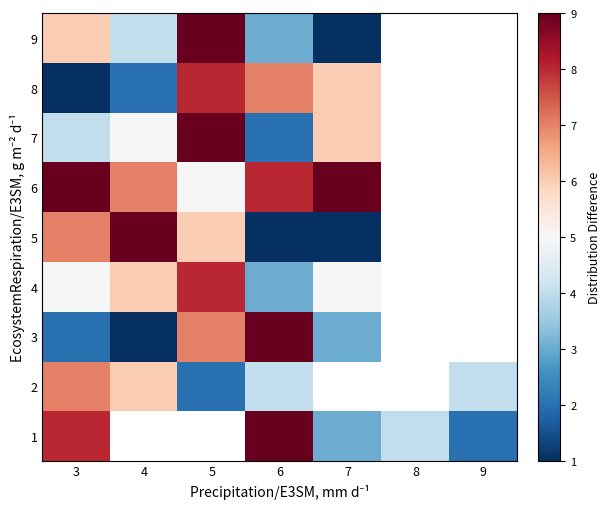

Where does the 4 series first go above 6?

5